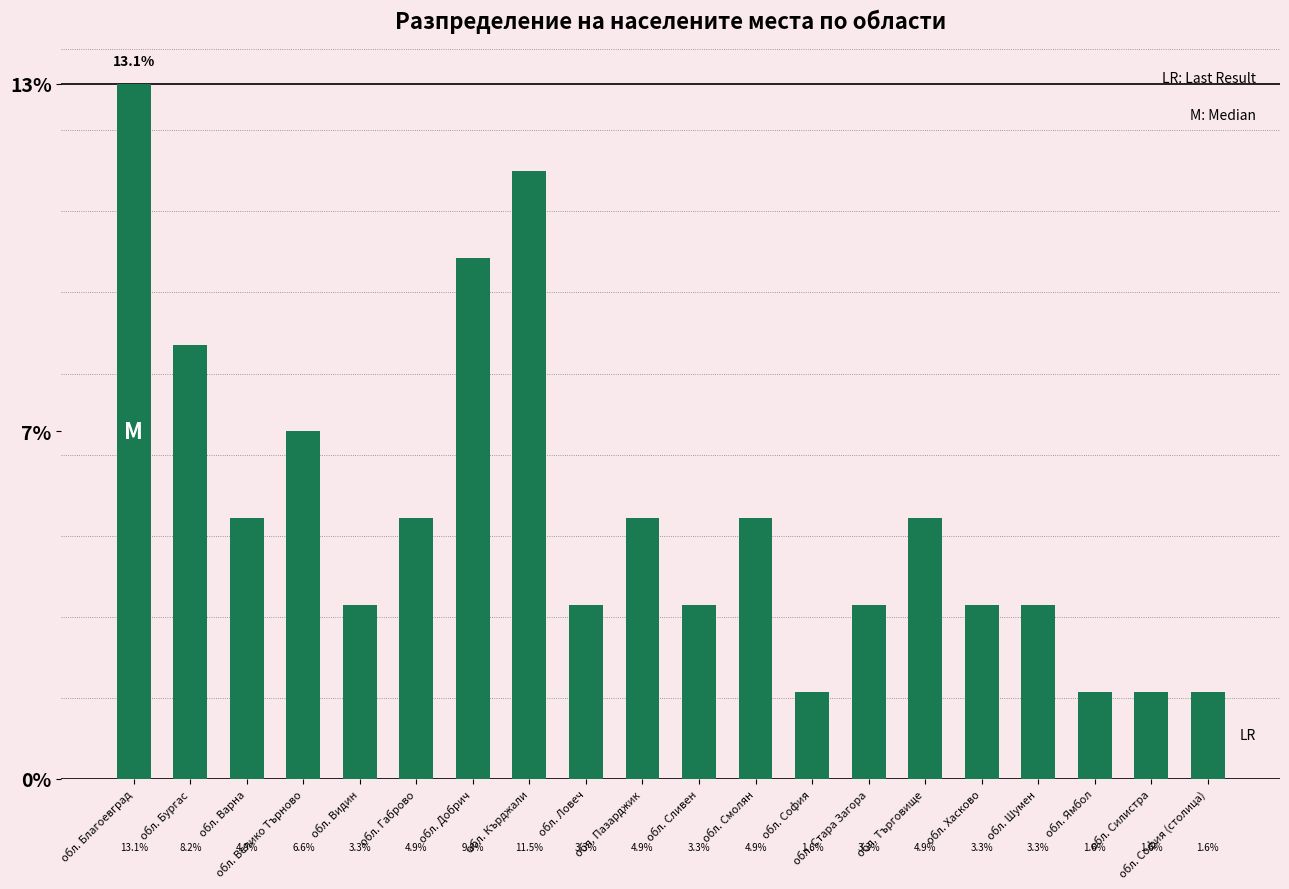

The value at обл. Смолян is 4.9. True or false?

True